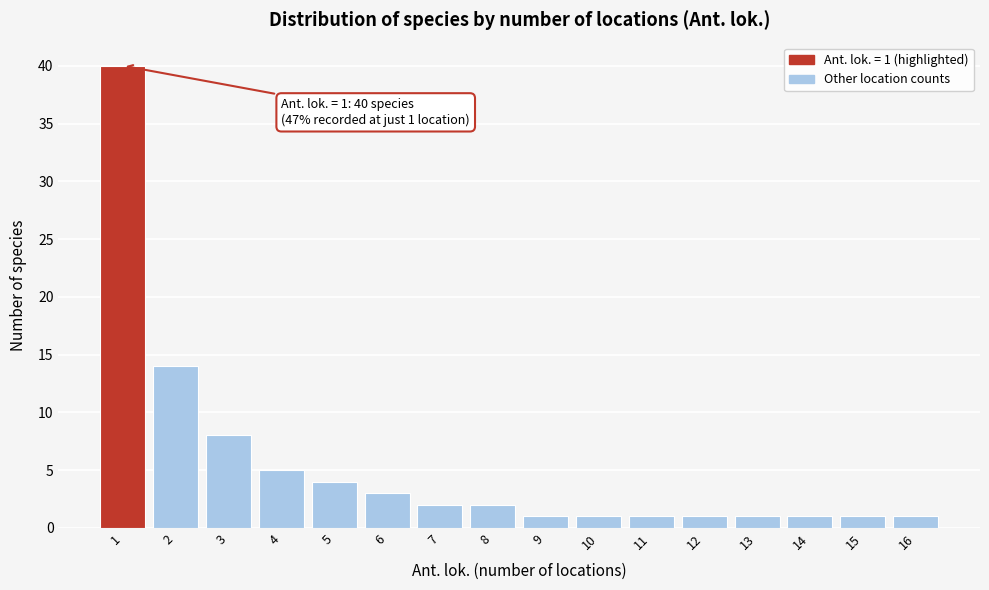

Reading left to right, list all the values displayed in this chart.

40	14	8	5	4	3	2	2	1	1	1	1	1	1	1	1